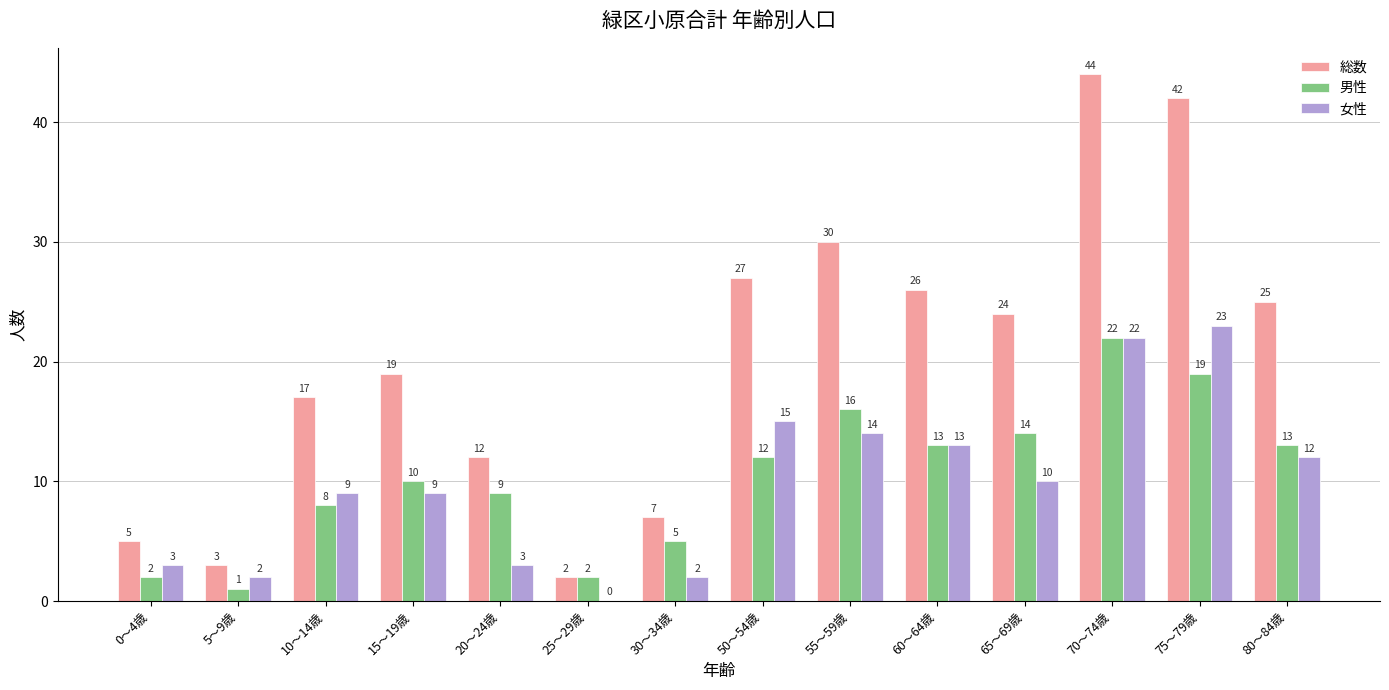

How many series are shown in this chart?

3